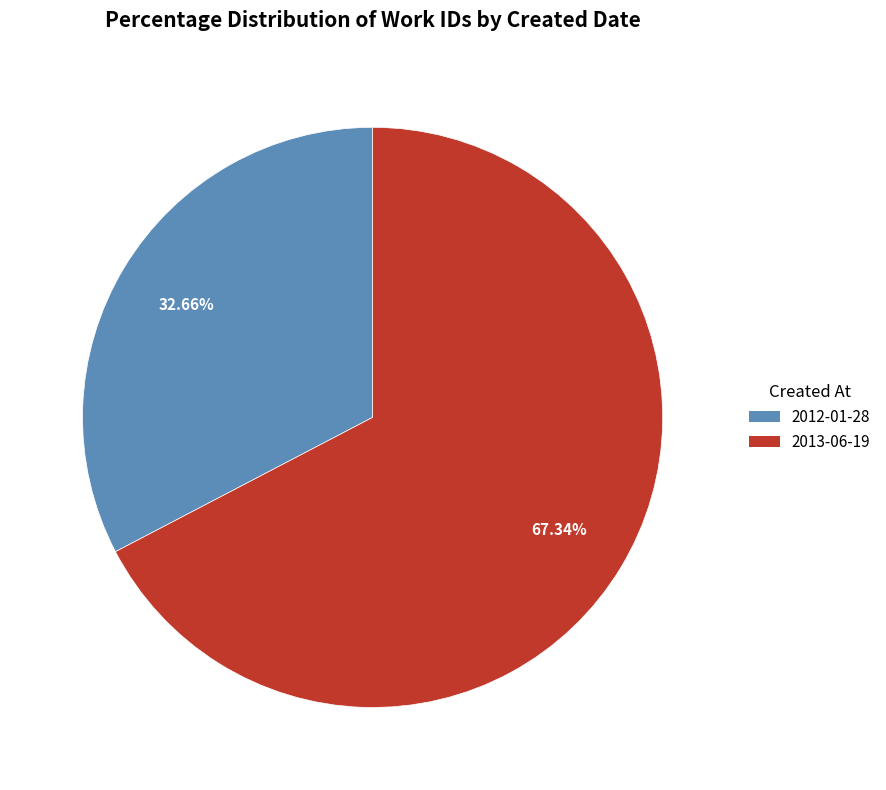

To the nearest percent, what portion does 2013-06-19 represent?

67%